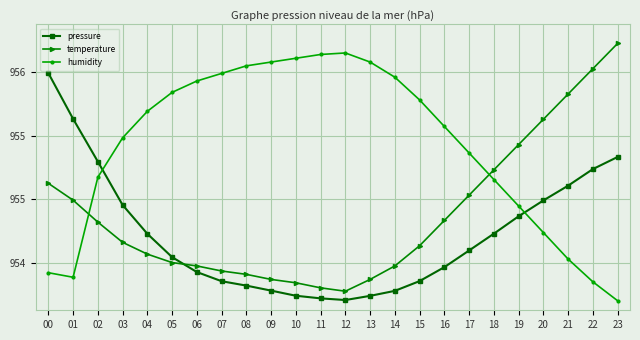

At which category does humidity reach its first local peak?

12